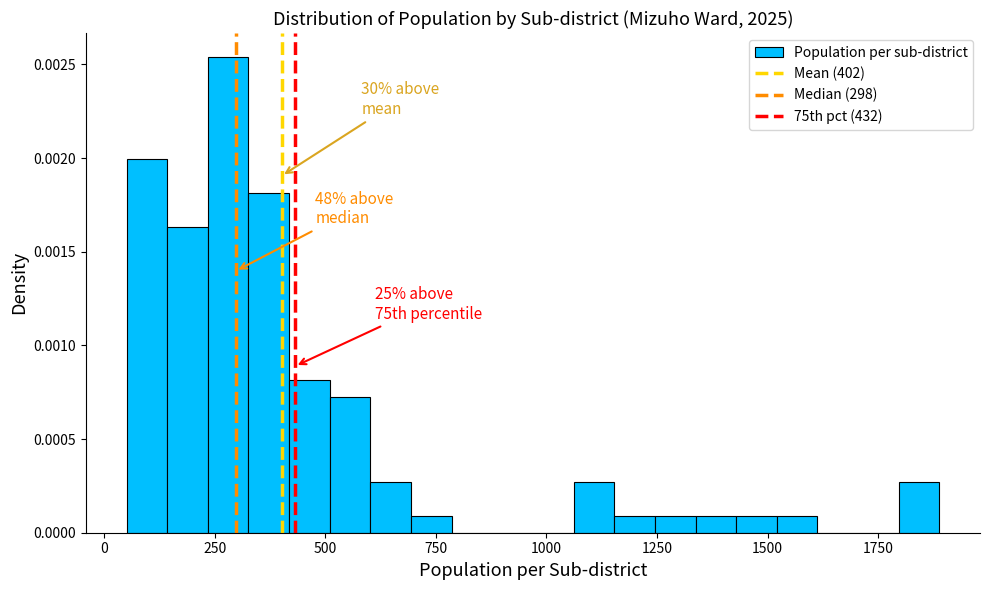

Read against the x-axis, roughly where is the centre of the tallest bar?

300